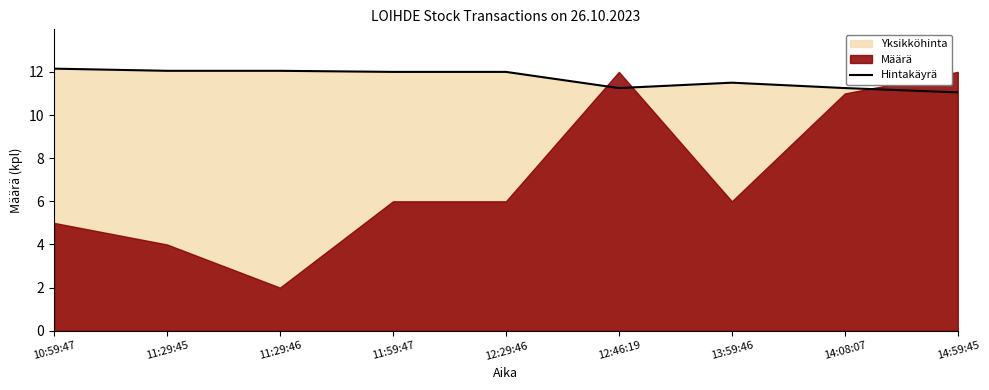

At which category does the chart reach its peak across all series?

10:59:47